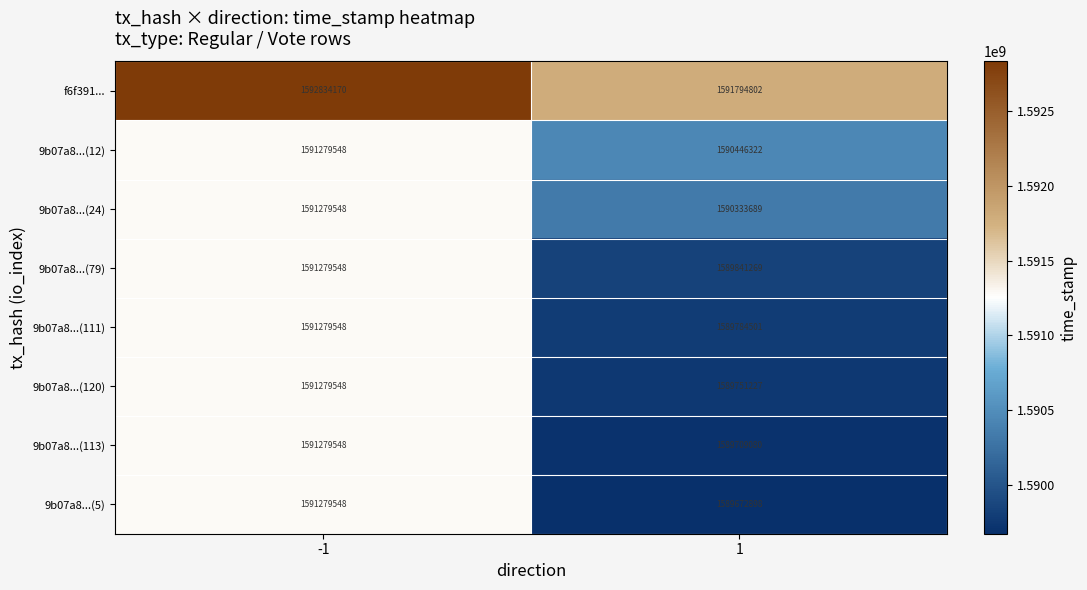

What is the average value of the 9b07a8...(113) series?

1590494314